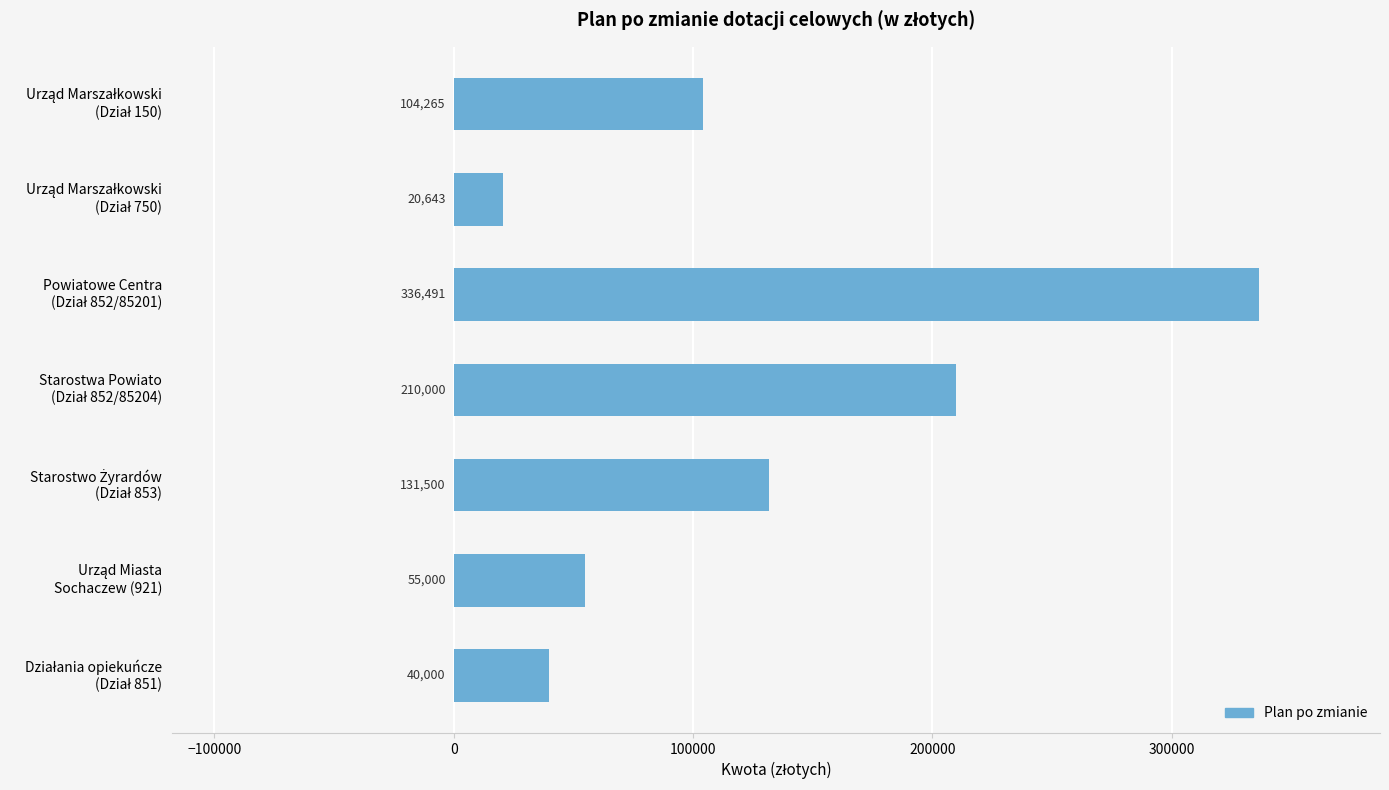

What is the maximum value shown in the chart?

336491